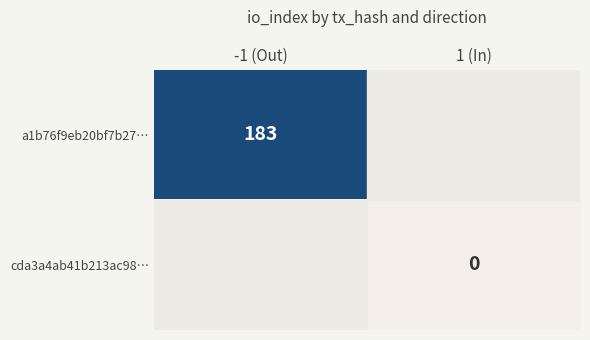

Is it true that a1b76f9eb20bf7b27… equals 183 at -1 (Out)?

True